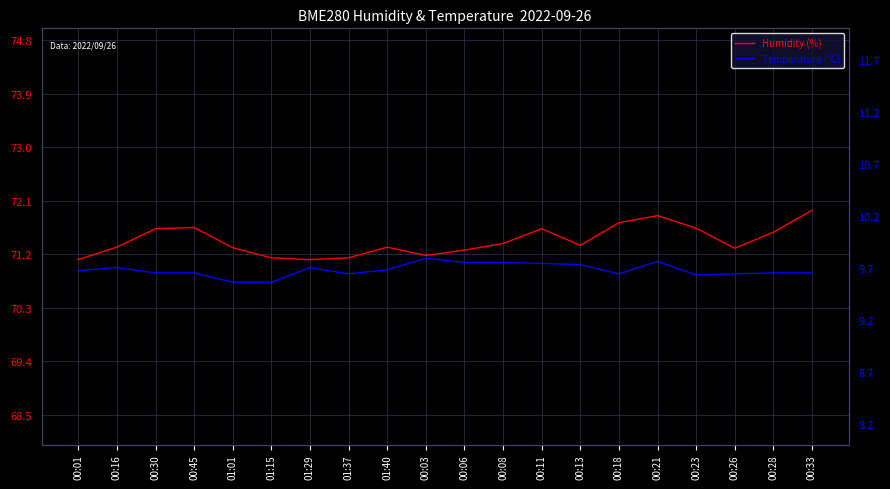

What is the sum of all Temperature (°C) values?

193.5